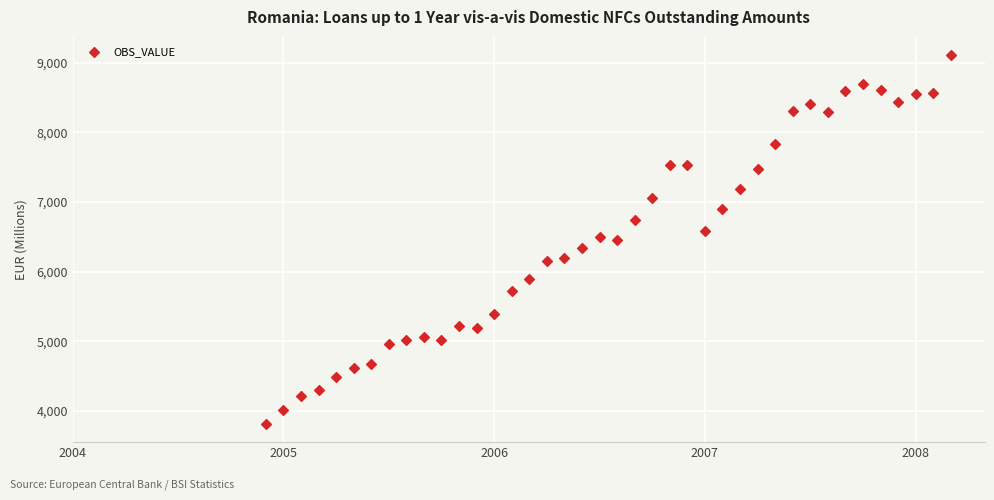

What is the range of Y values (max minus min)?

5293.6